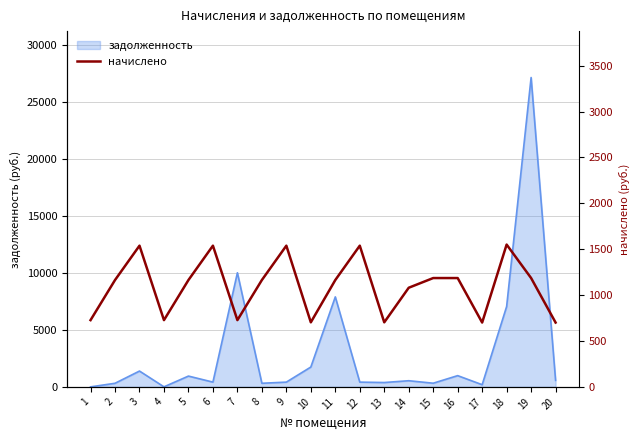

What is the maximum value for задолженность?

27114.7